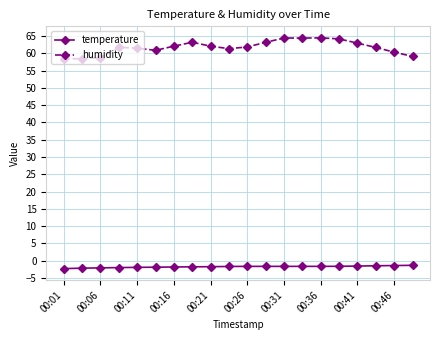

What is the value of the temperature point at the 9th from the left?

-1.7